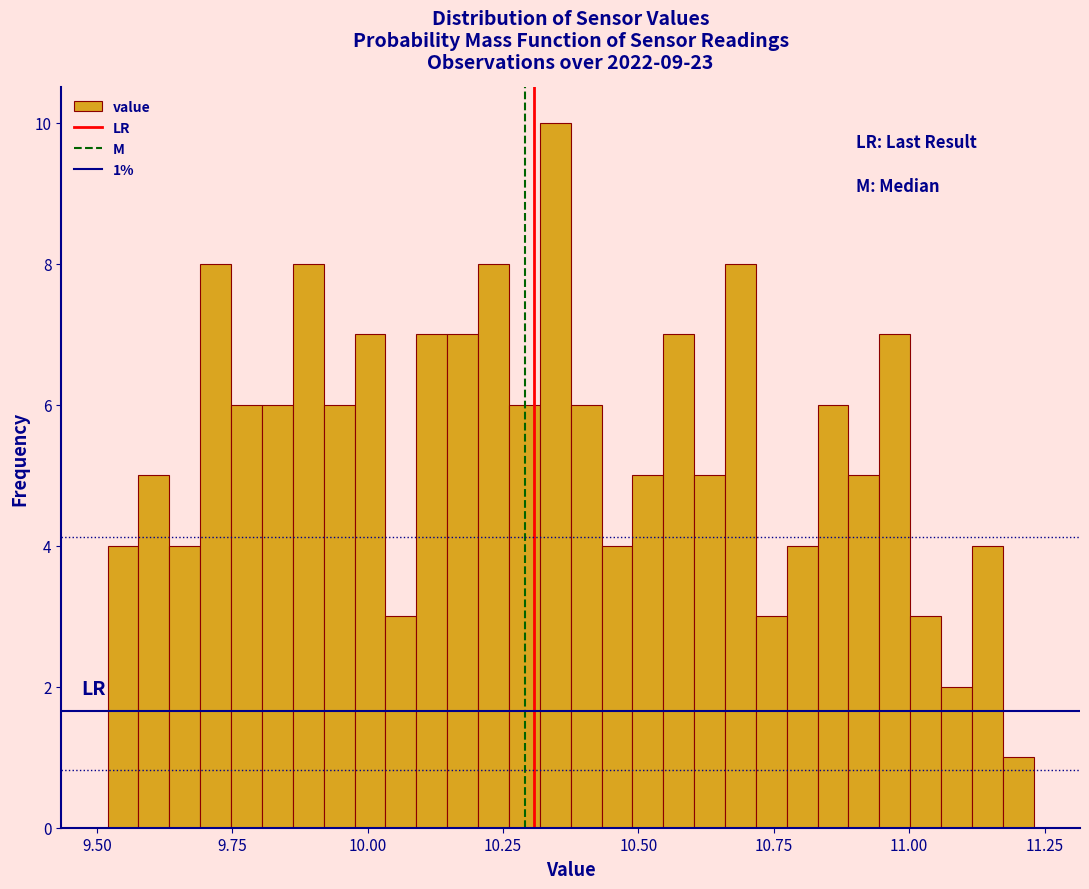

Around what value on the x-axis is the tallest bar? Give the approximate position of its centre, as read against the axis.

10.35